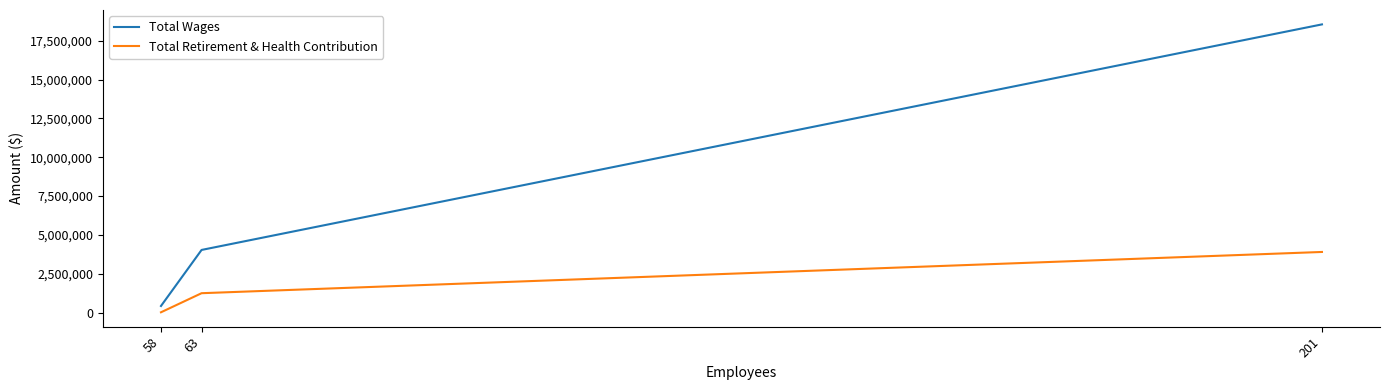

Which category has the highest value across all series?

201